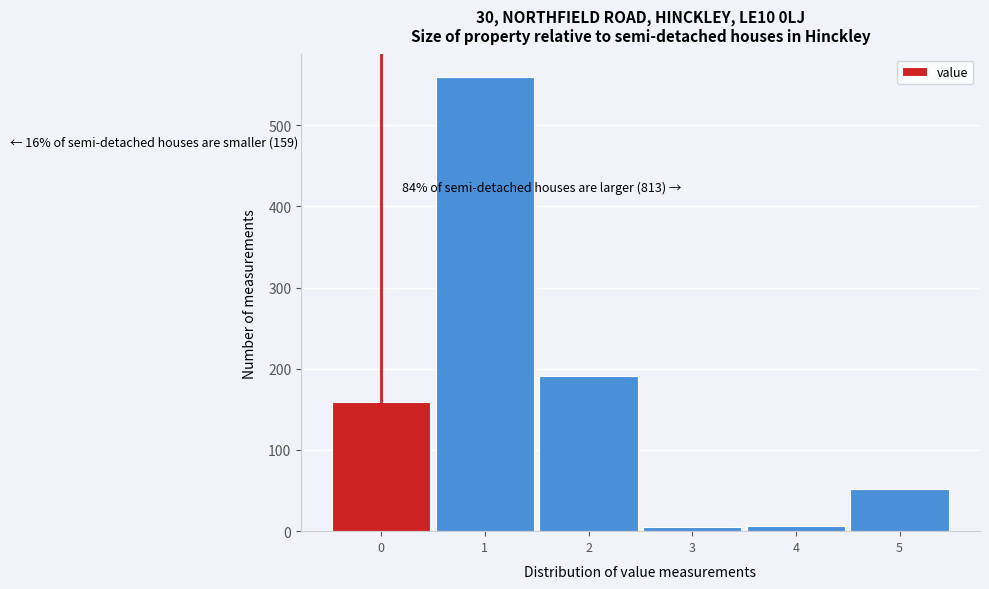

What is the ratio of the value at 2 to the value at 5?

3.7